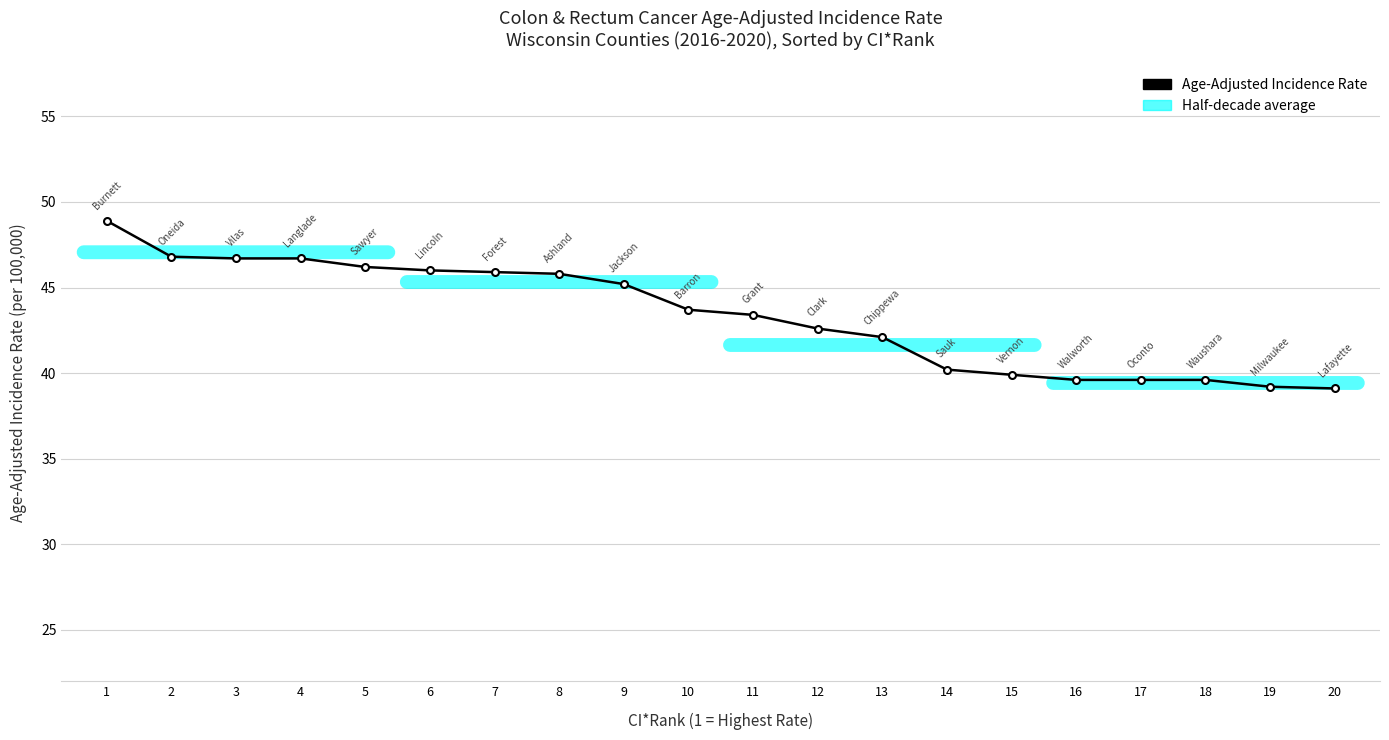

What is the minimum value shown in the chart?

39.1